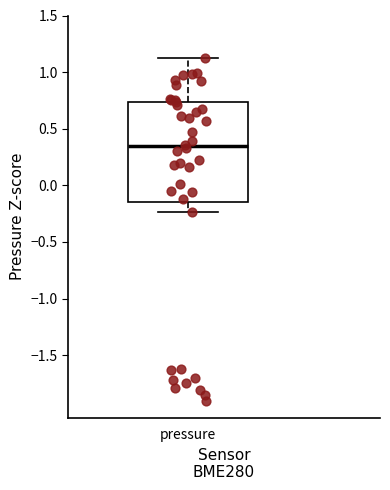

Where does the median line of the box for pressure sit on the y-axis? The values are not printed on the chart, so give them approximately, as read against the axis.

0.35